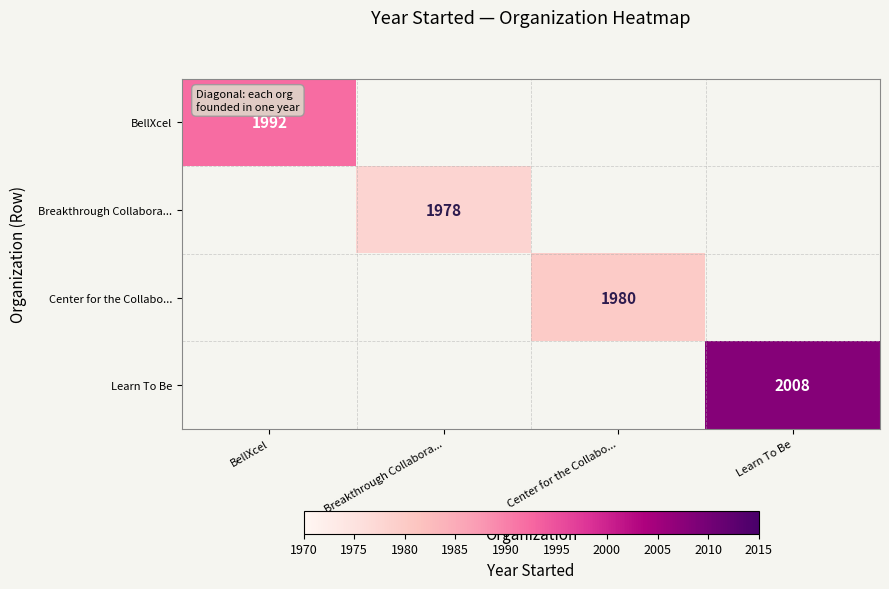

The Learn To Be series shows 2788 at Learn To Be. True or false?

False